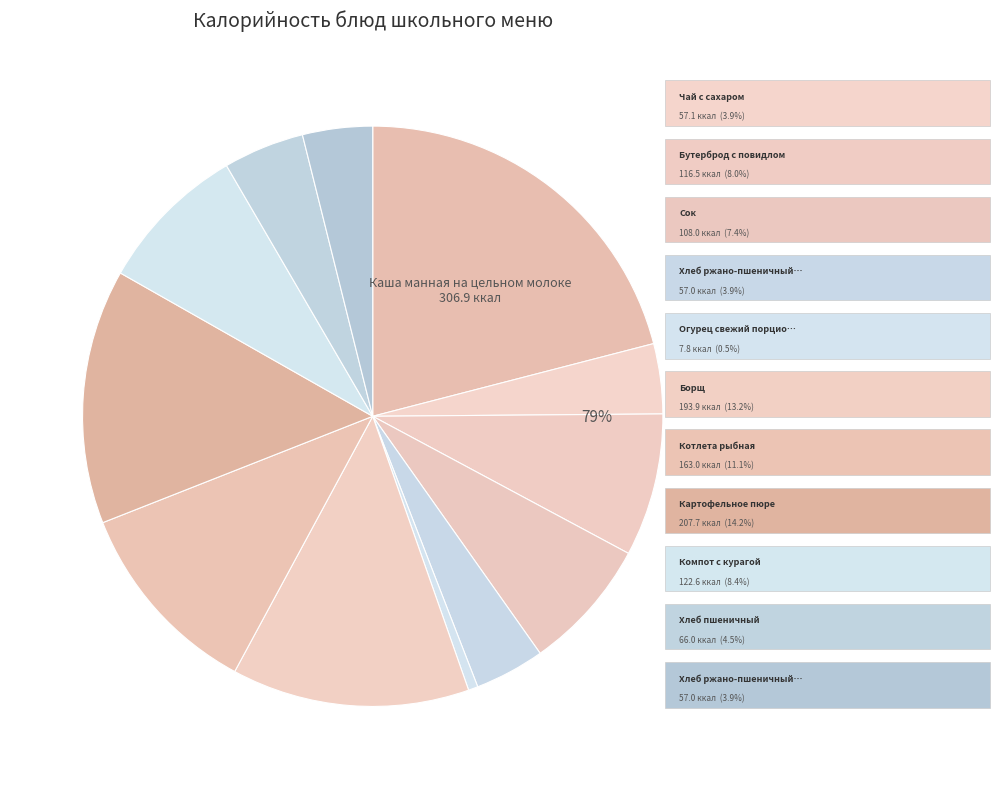

Is there a majority slice in this chart?

No